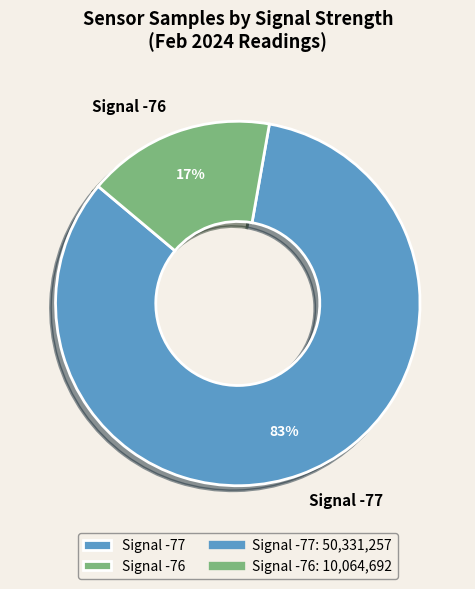

Which slice represents more than half of the pie?

Signal -77